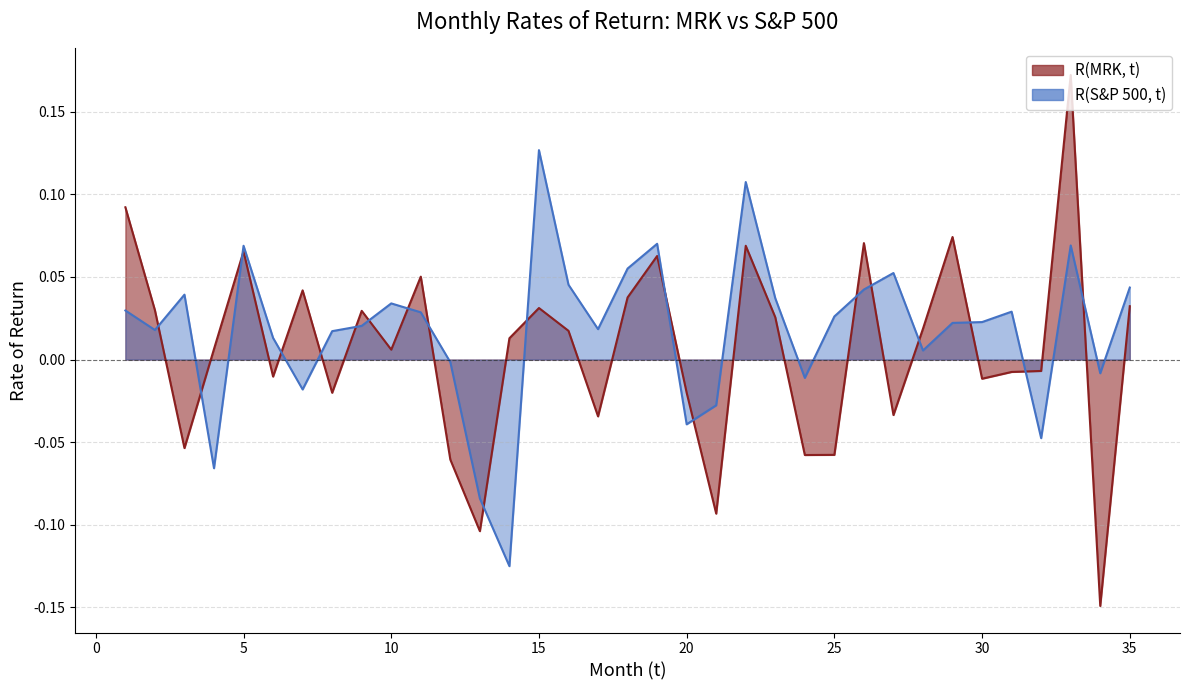

Where is the first local maximum for R(S&P 500, t)?

3